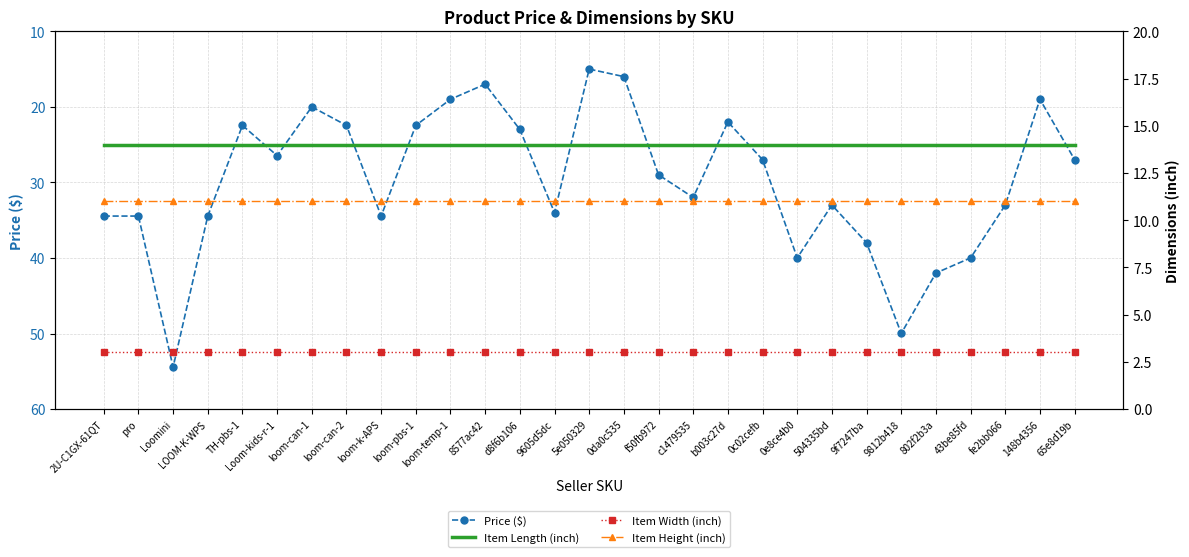

What is the average value of the Item Length (inch) series?

14.0